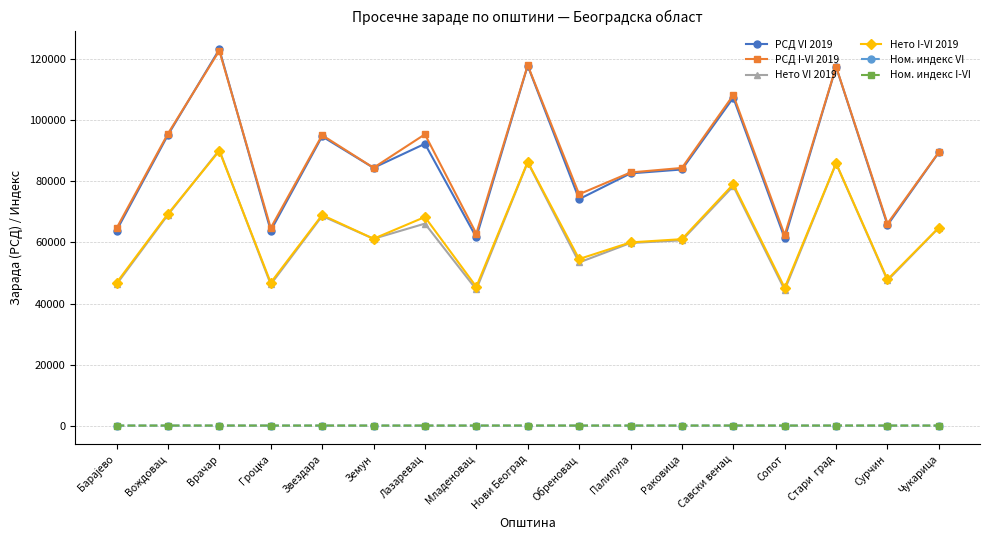

Which series has the largest range (max minus min)?

РСД VI 2019